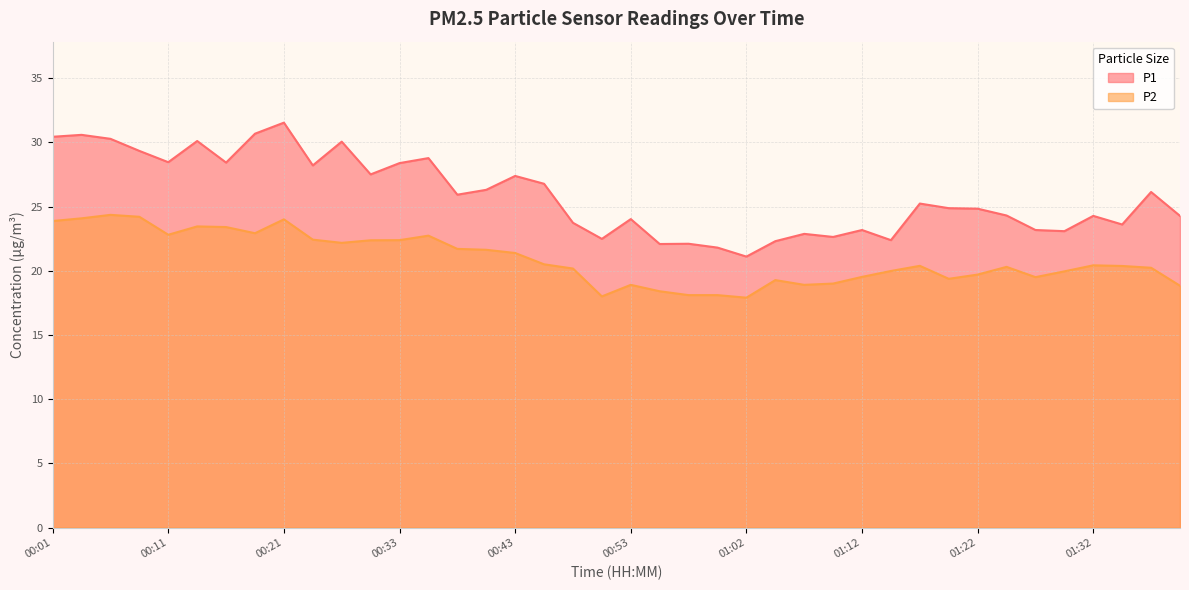

The value of P2 at 01:24 is 8.0. True or false?

False